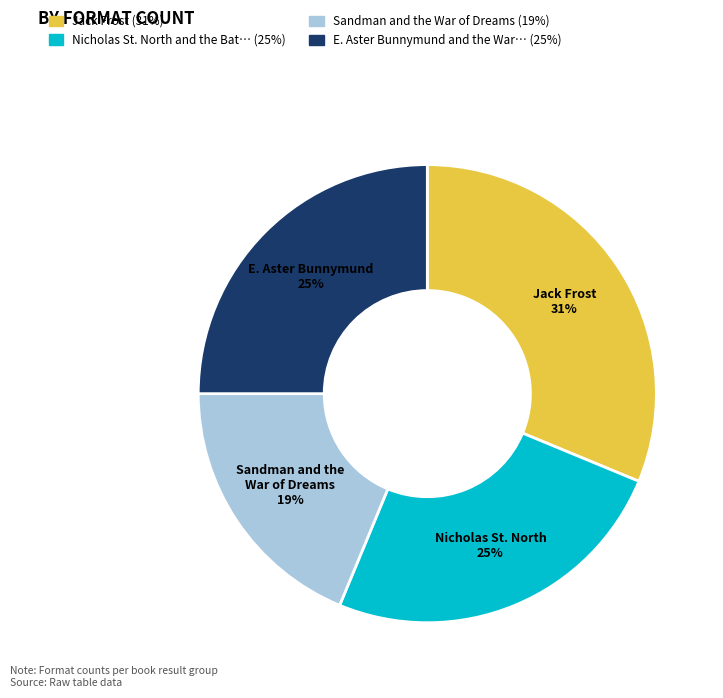

Is there a majority slice in this chart?

No